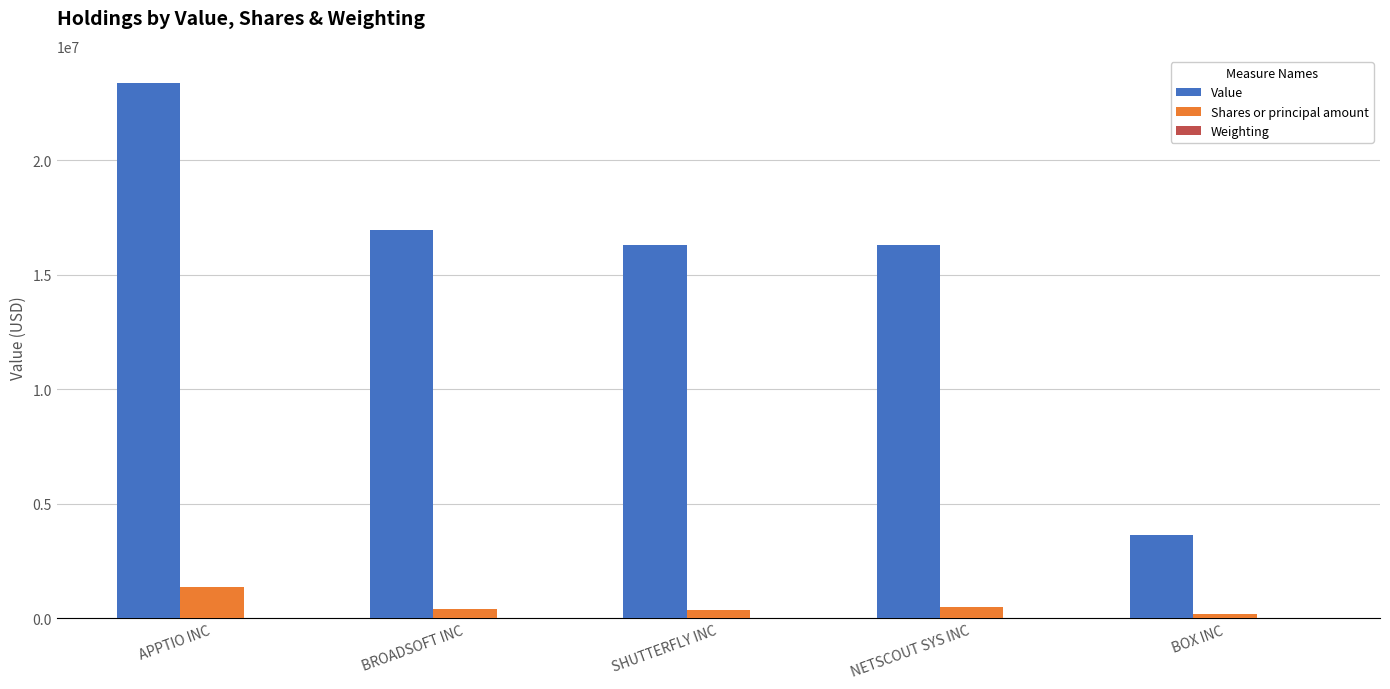

At which category does the chart reach its peak across all series?

APPTIO INC